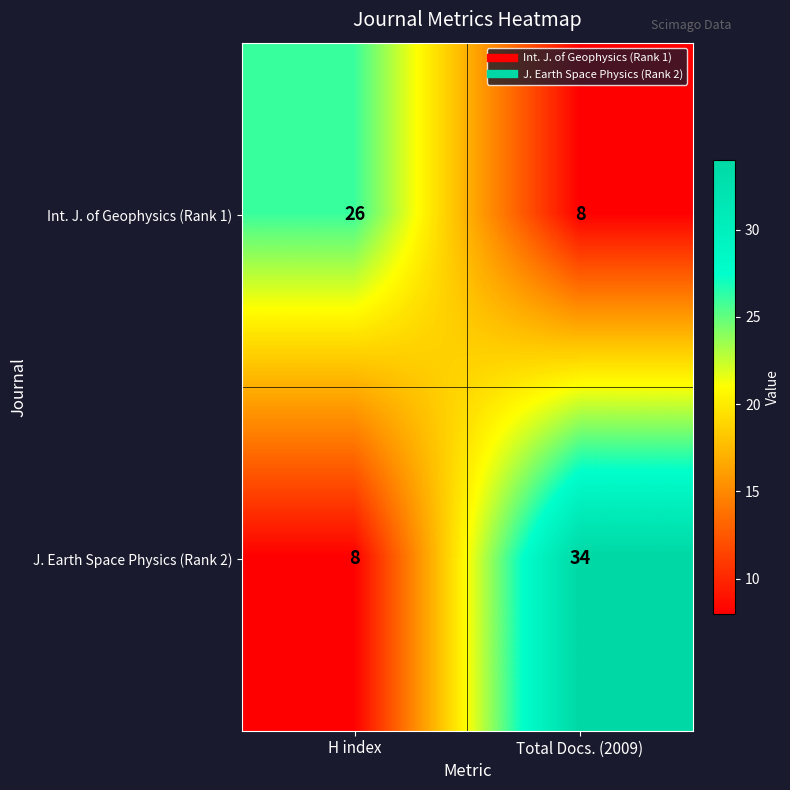

What is the average value of the J. Earth Space Physics (Rank 2) series?

21